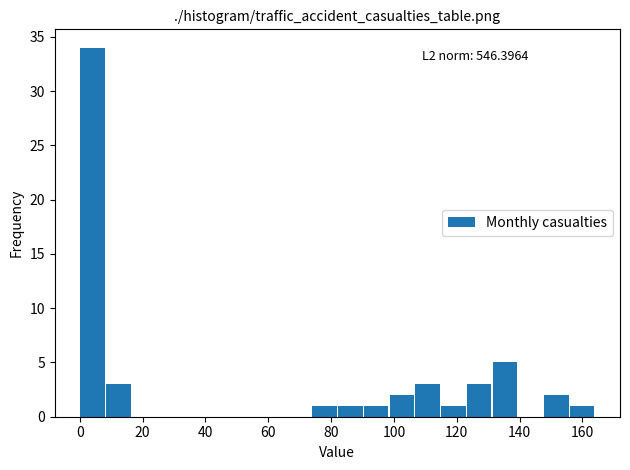

Over which range of the x-axis is the bar tallest?

0.0 to 8.2